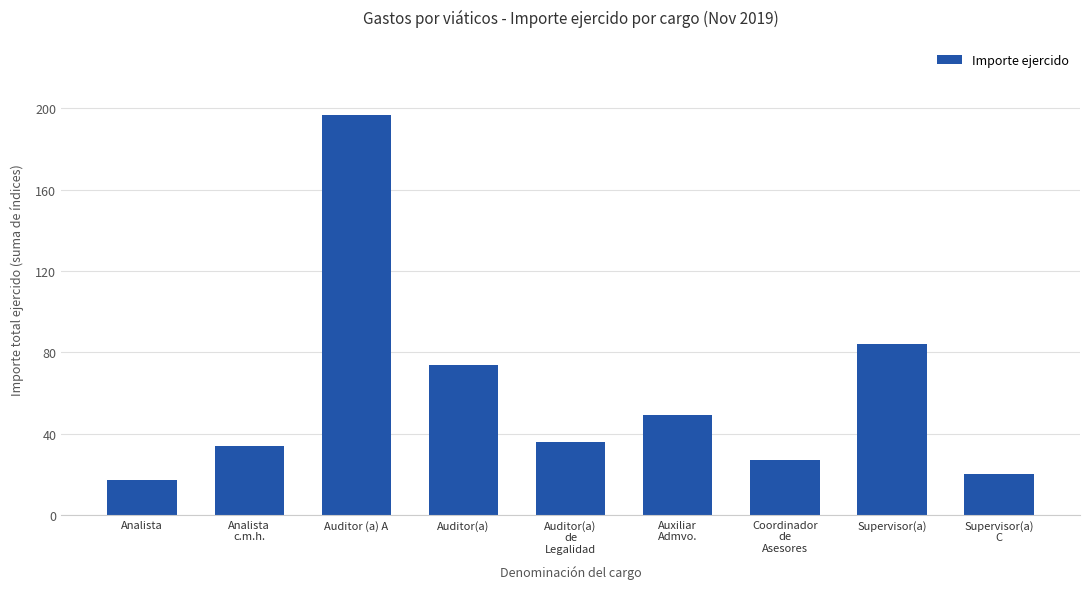

What is the average value?

60